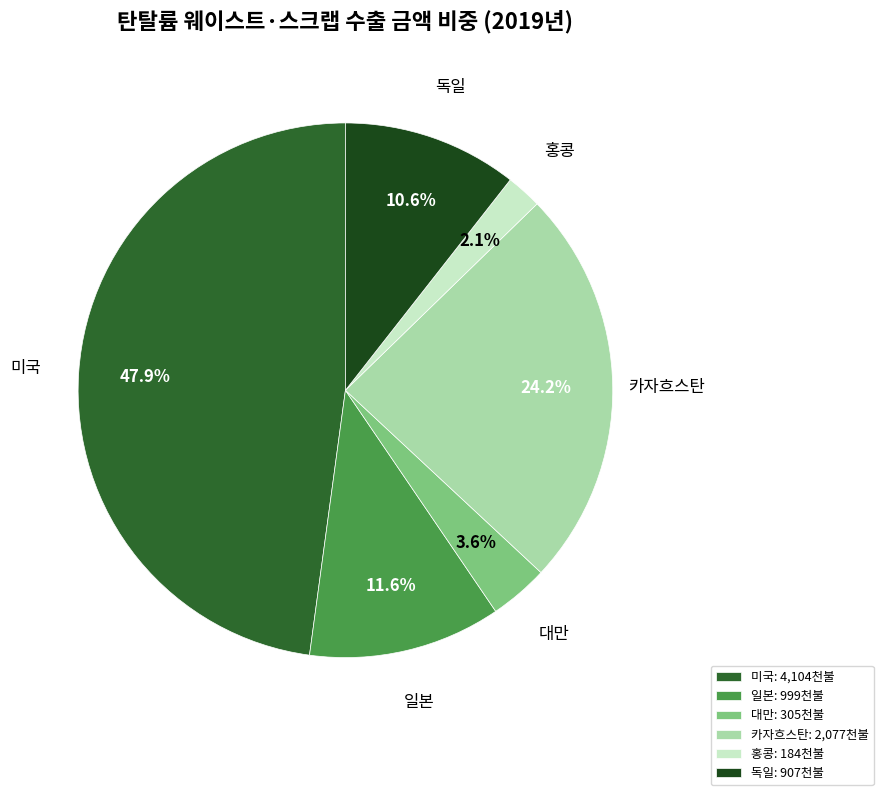

Does any single category account for the majority?

No